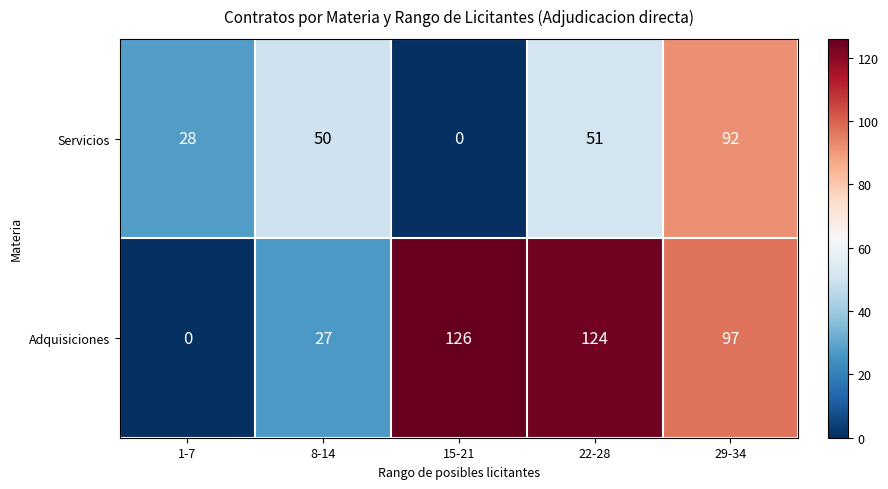

What is the total value across all series at 15-21?

126